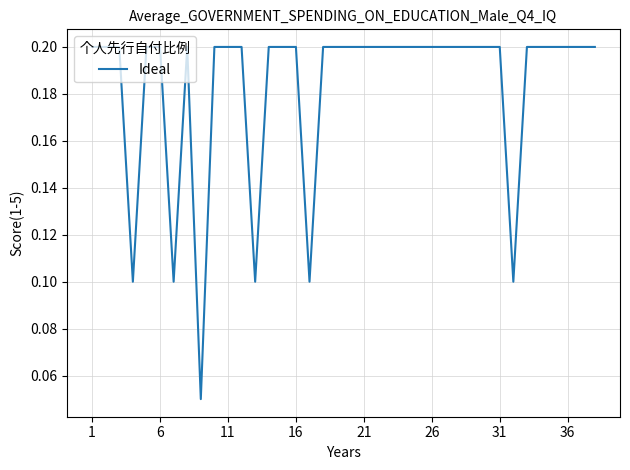

Does the chart have visible grid lines?

Yes